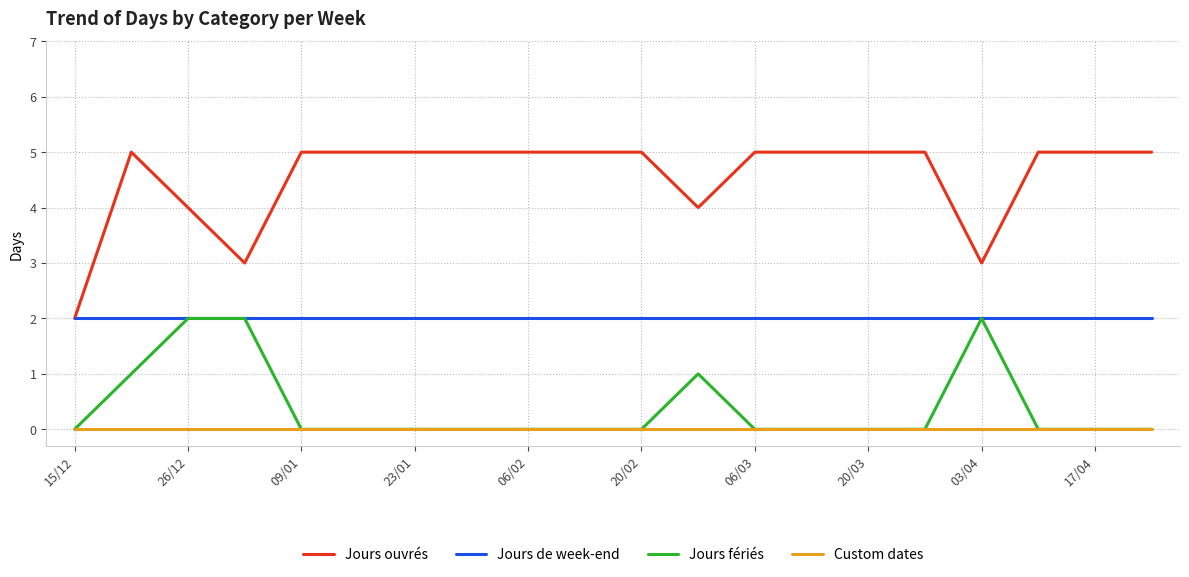

True or false: Custom dates and Jours de week-end intersect in this chart.

False